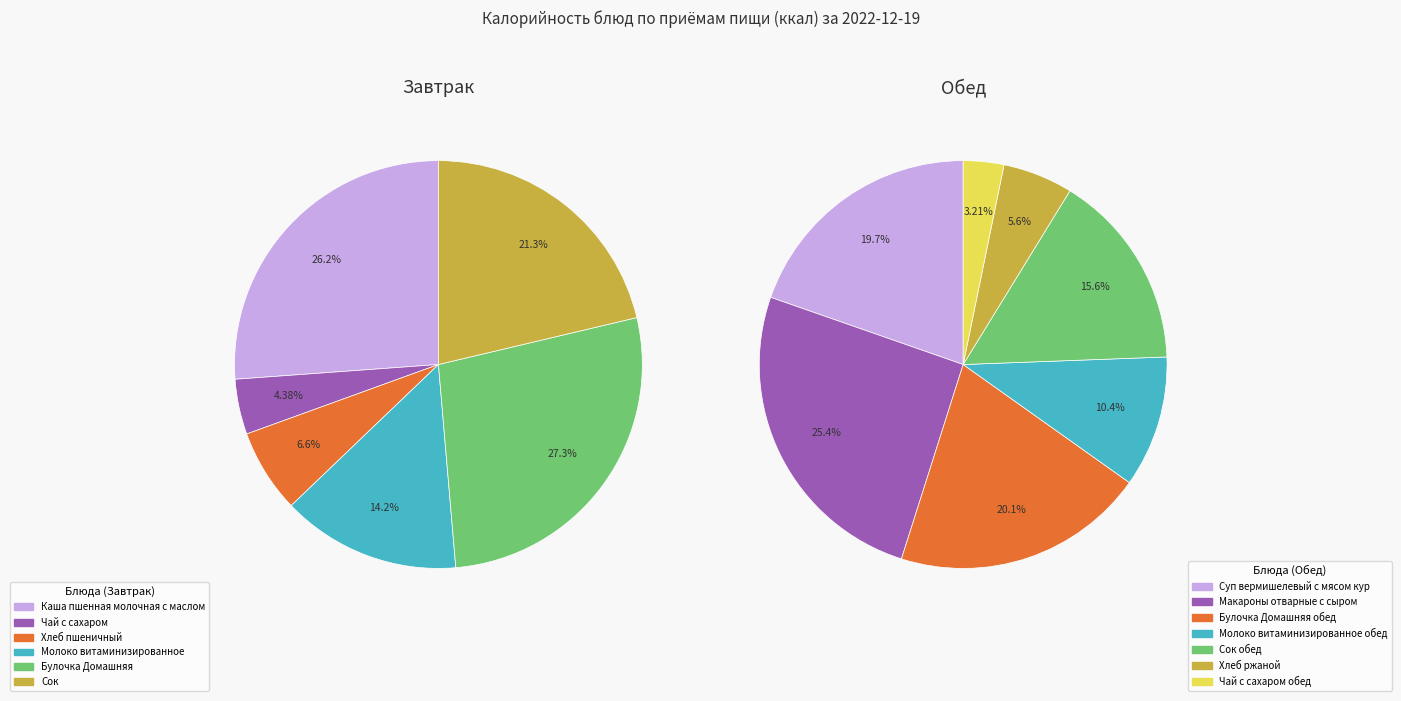

The Каша пшенная молочная с маслом slice represents 12% of the pie. True or false?

False